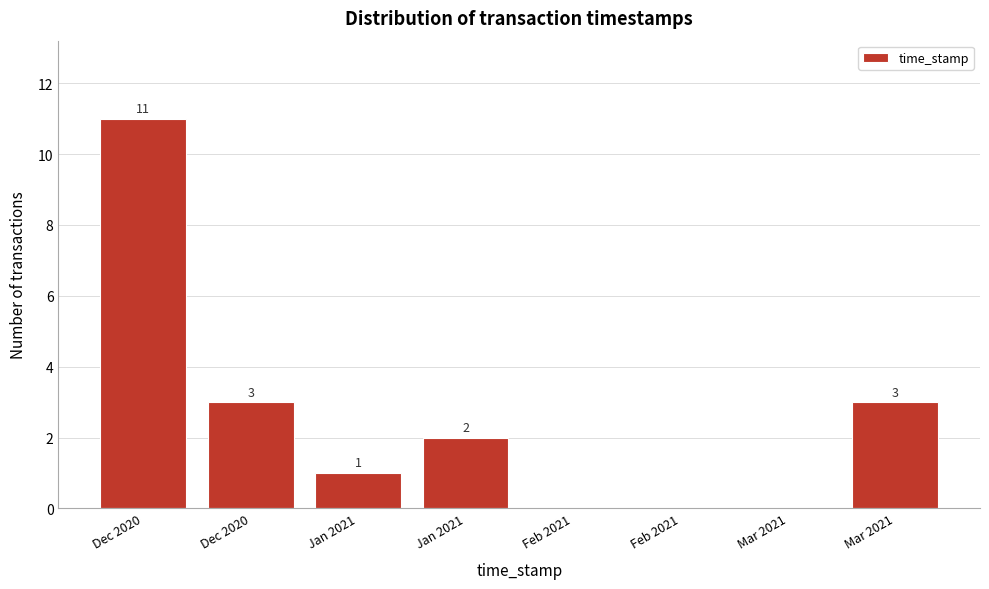

How many distinct data groups are displayed?

1